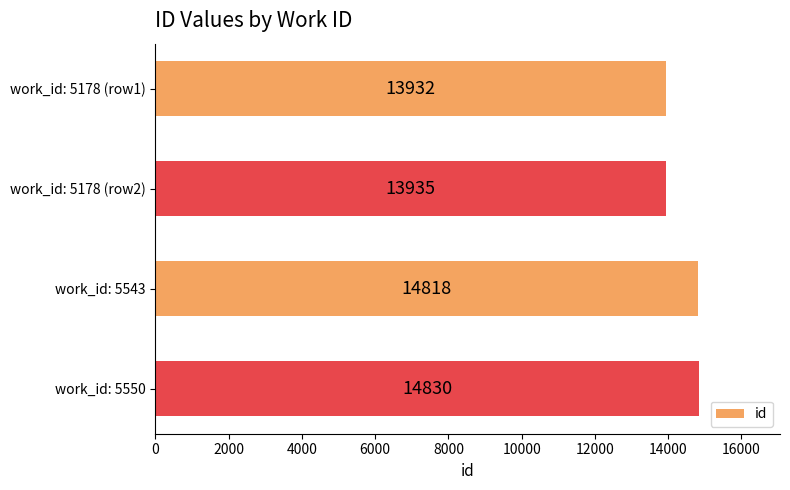

True or false: the data shows 9287 at work_id: 5543.

False